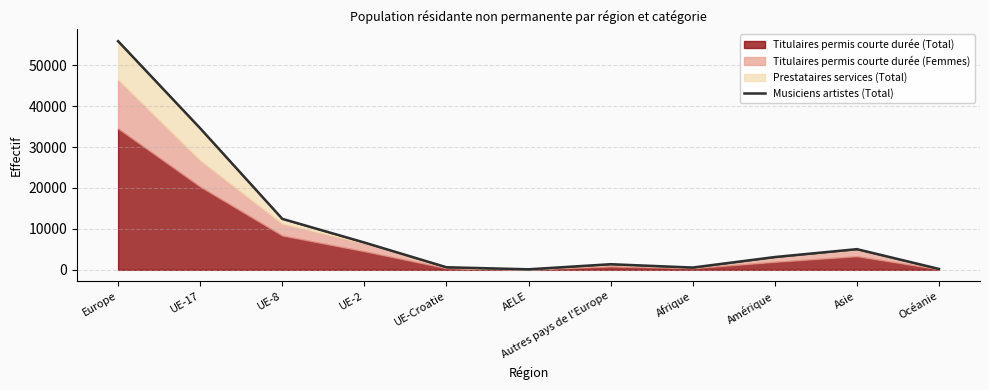

How many interior local valleys (lower than both neighbors) does the data have?

2